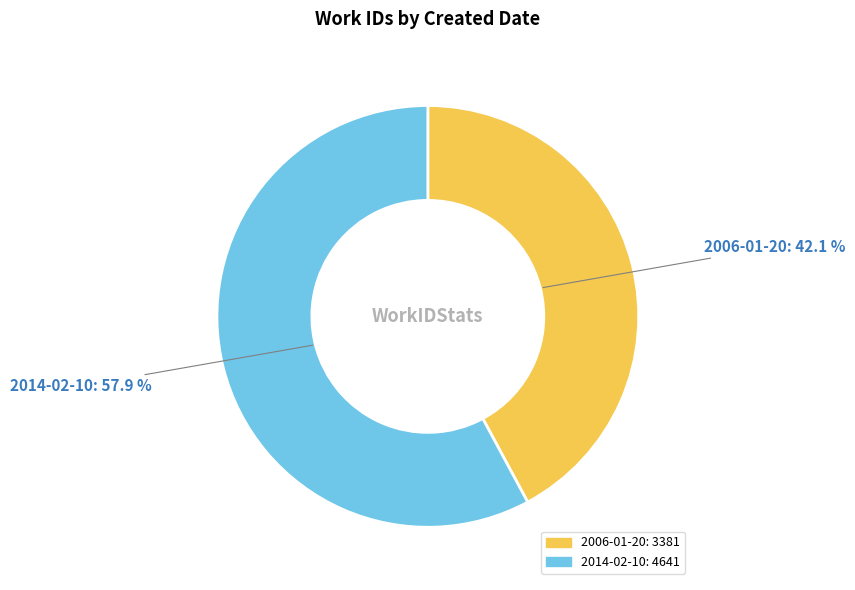

Combined, do 2014-02-10 and 2006-01-20 account for over 50%?

Yes